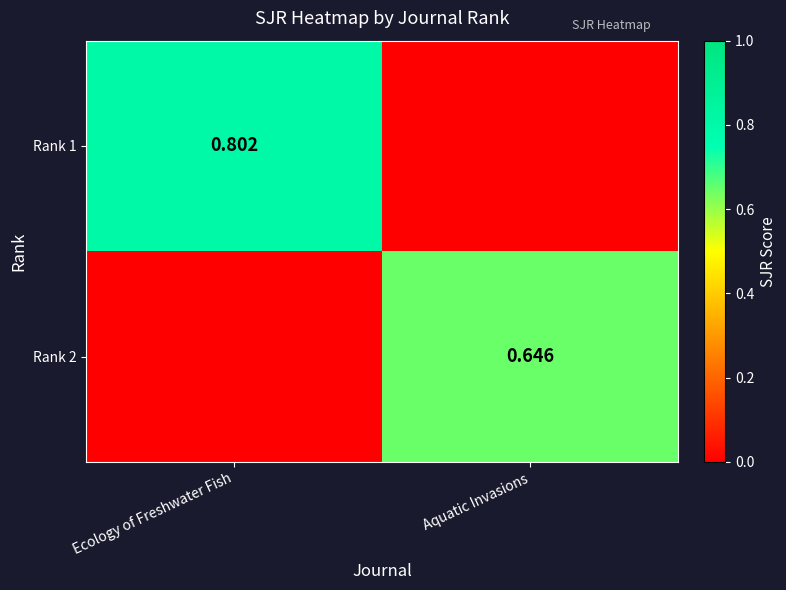

What is the difference between the Rank 2 values at Aquatic Invasions and Ecology of Freshwater Fish?

0.6